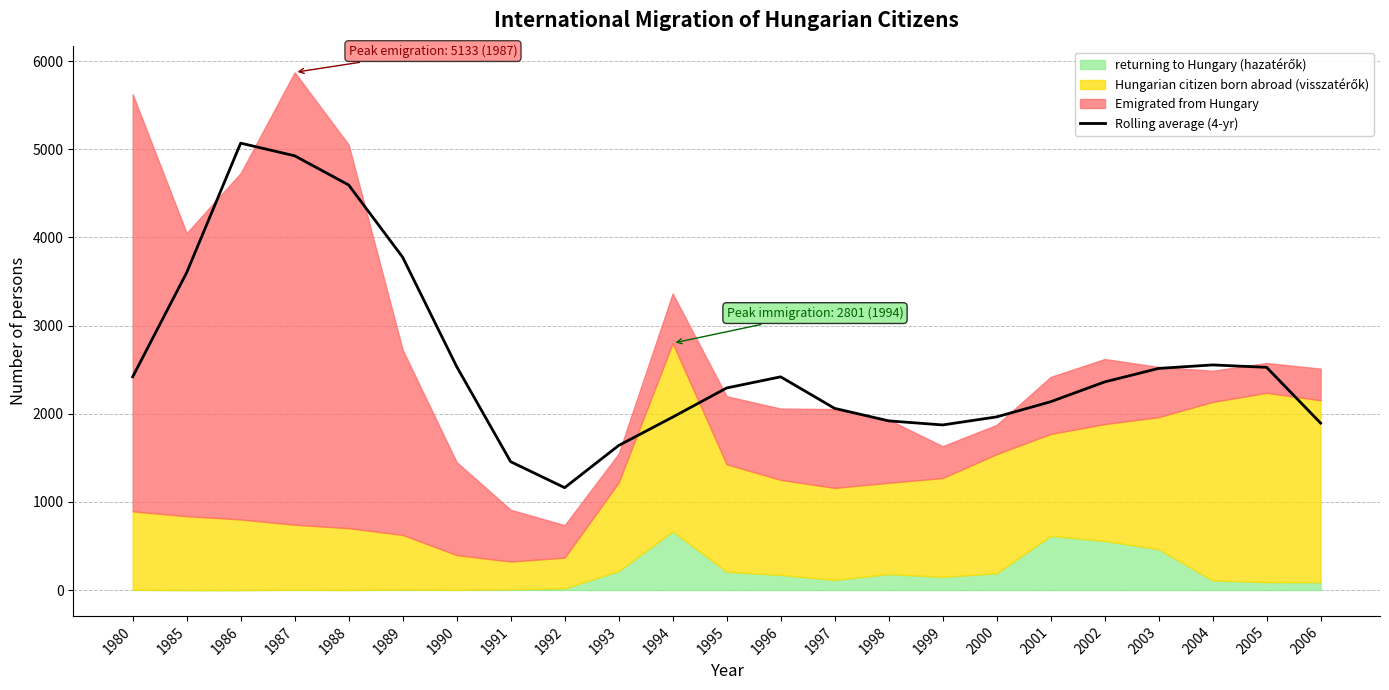

The chart shows a value of 773.7 at 1980. True or false?

False